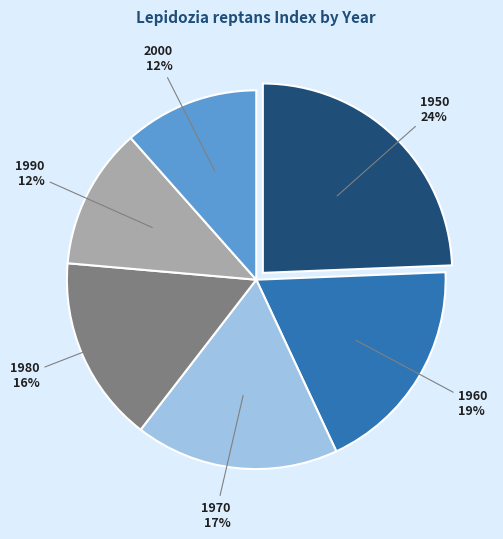

To the nearest percent, what percentage of the pie is 1950?

24%